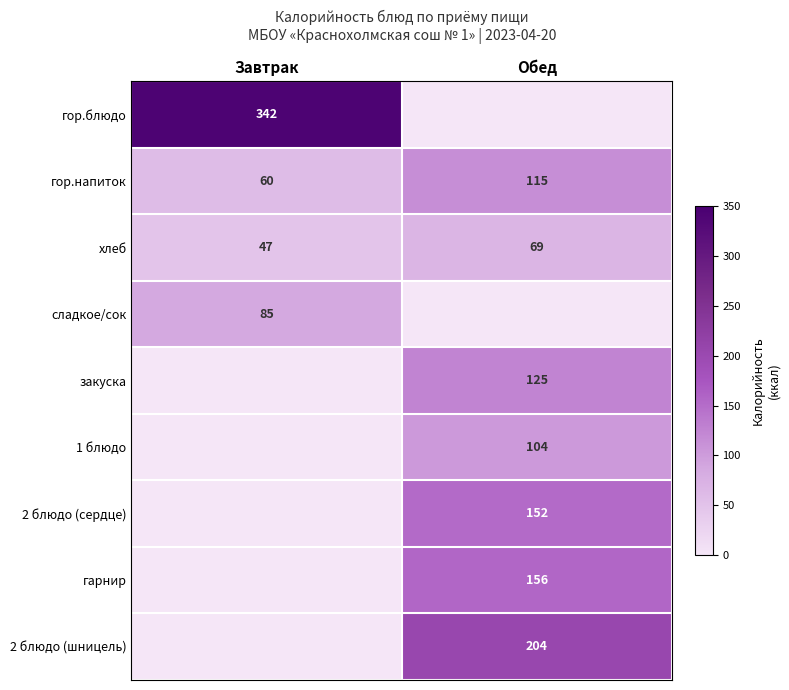

The value of сладкое/сок at Завтрак is 146. True or false?

False